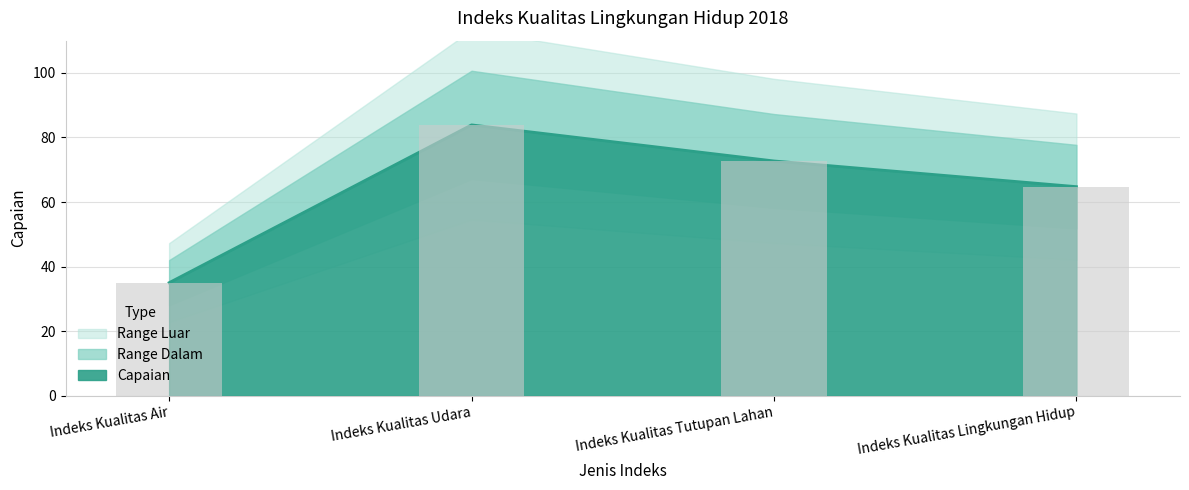

How many data points does each series have?

4